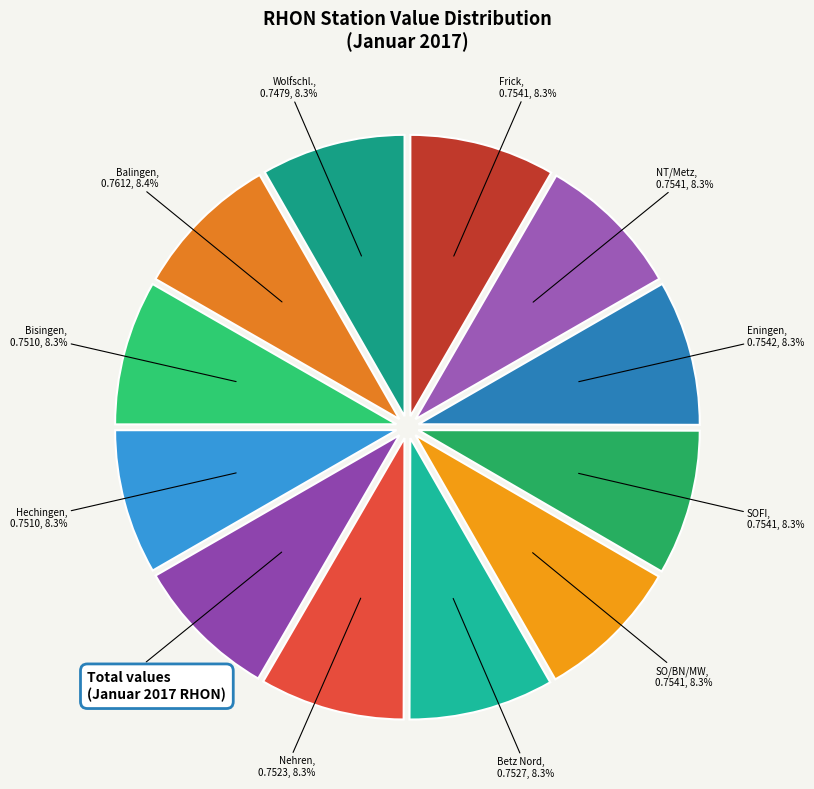

Is the sum of Frick and Hechingen greater than half?

No